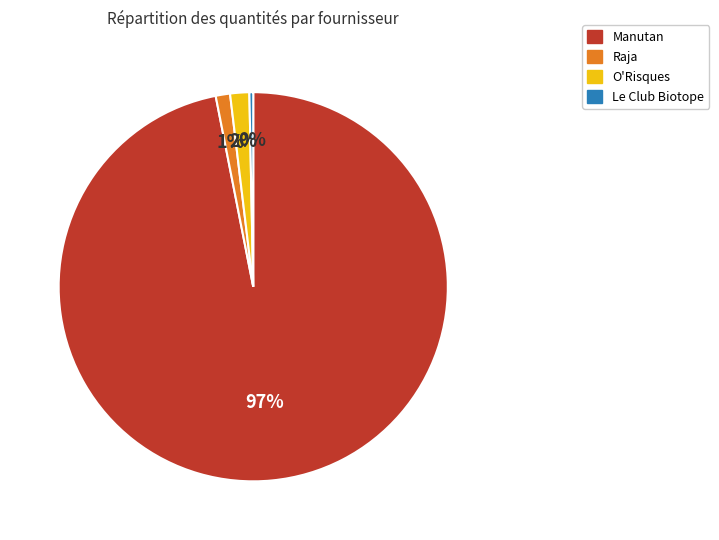

Count the number of slices in the pie.

4